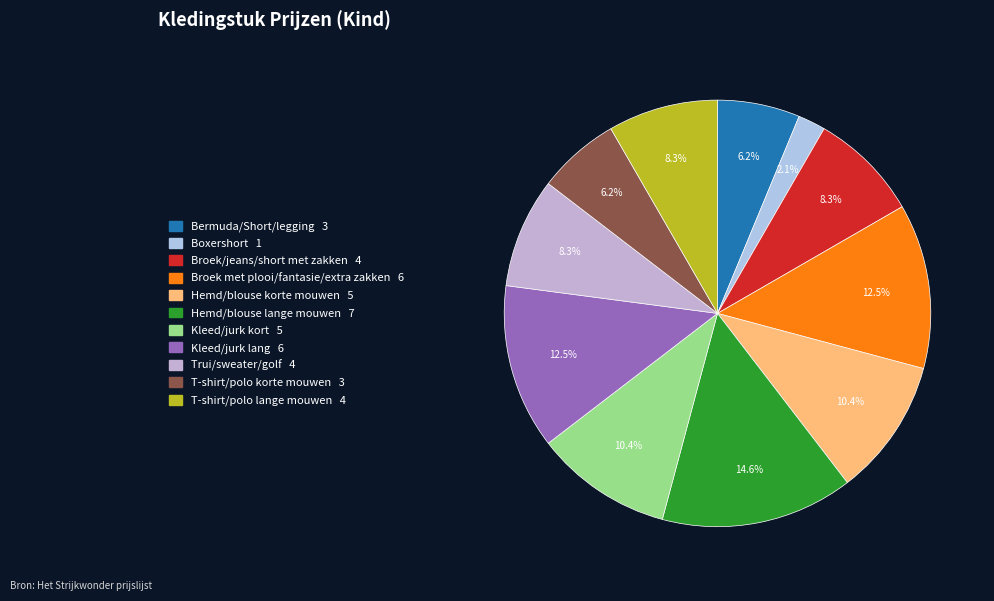

How many slices are in this pie chart?

11